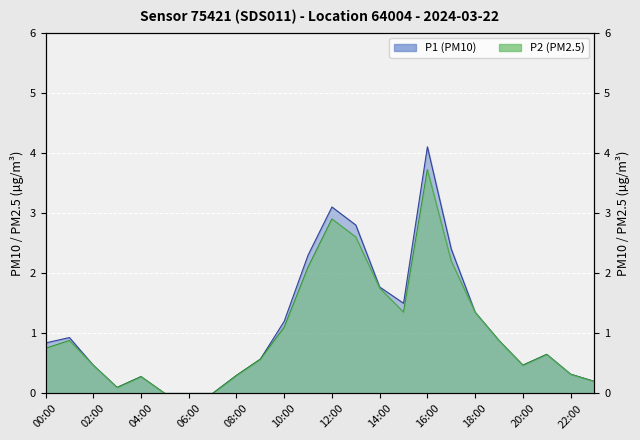

What is the maximum value shown in the chart?

4.1